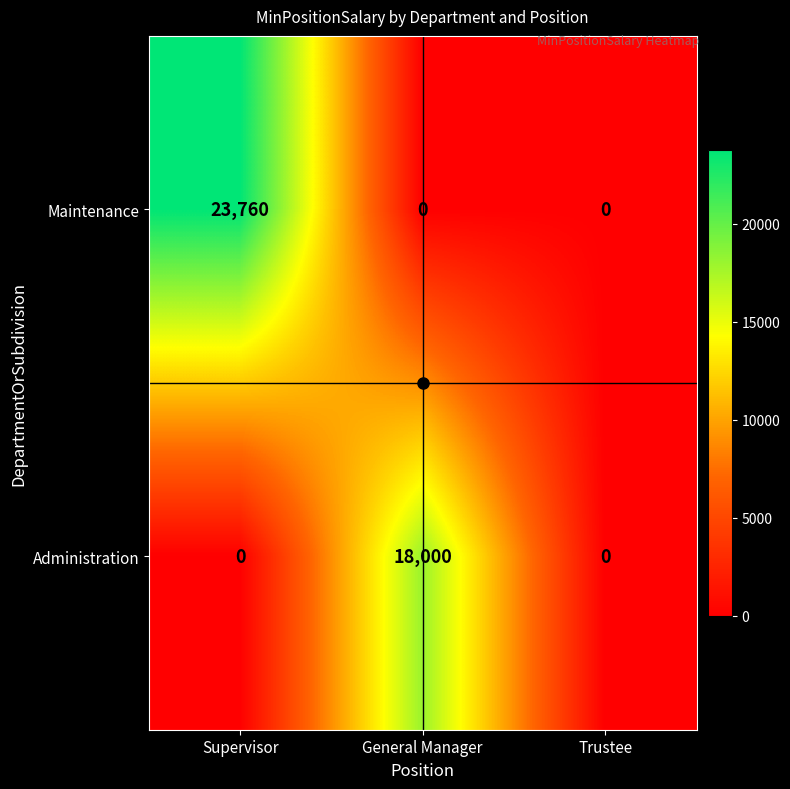

List the series in order of their overall mean, highest first.

Maintenance, Administration